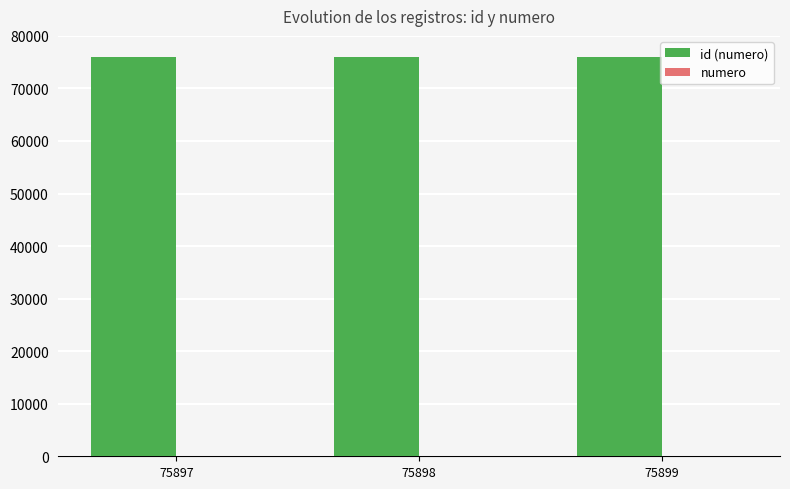

Does the chart contain stacked bars?

No